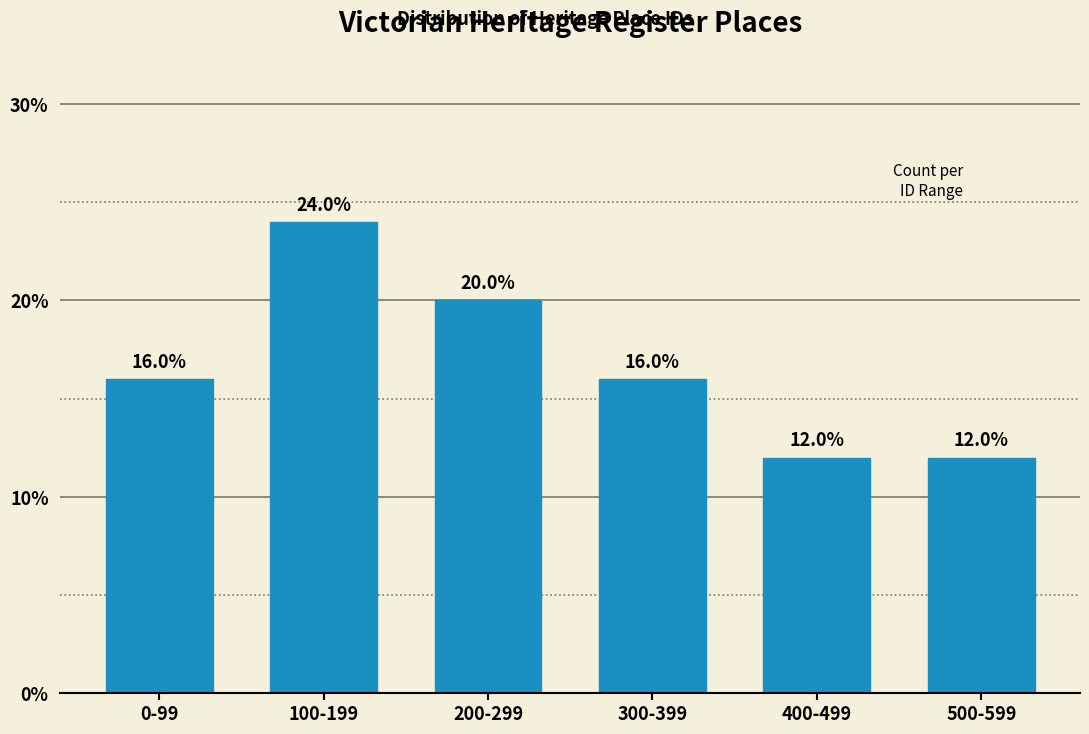

Reading left to right, extract all data points from this chart.

16	24	20	16	12	12